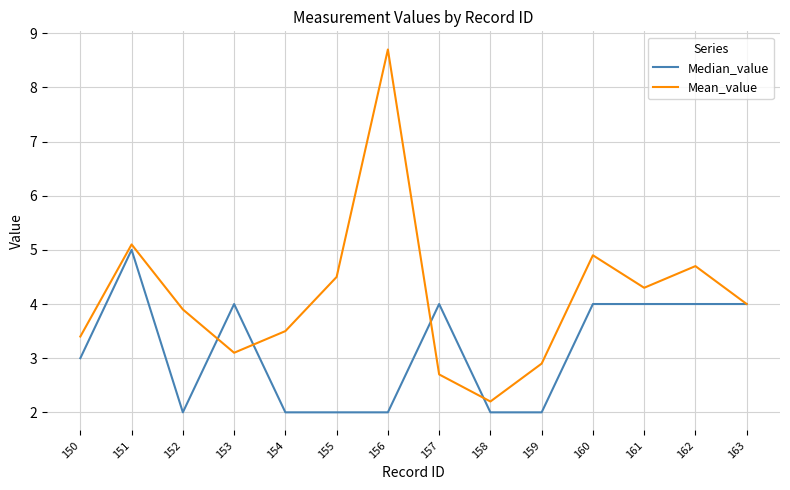

Reading left to right, what are all the values shown in this chart?

Median_value: 150=3.0	151=5.0	152=2.0	153=4.0	154=2.0	155=2.0	156=2.0	157=4.0	158=2.0	159=2.0	160=4.0	161=4.0	162=4.0	163=4.0
Mean_value: 150=3.4	151=5.1	152=3.9	153=3.1	154=3.5	155=4.5	156=8.7	157=2.7	158=2.2	159=2.9	160=4.9	161=4.3	162=4.7	163=4.0